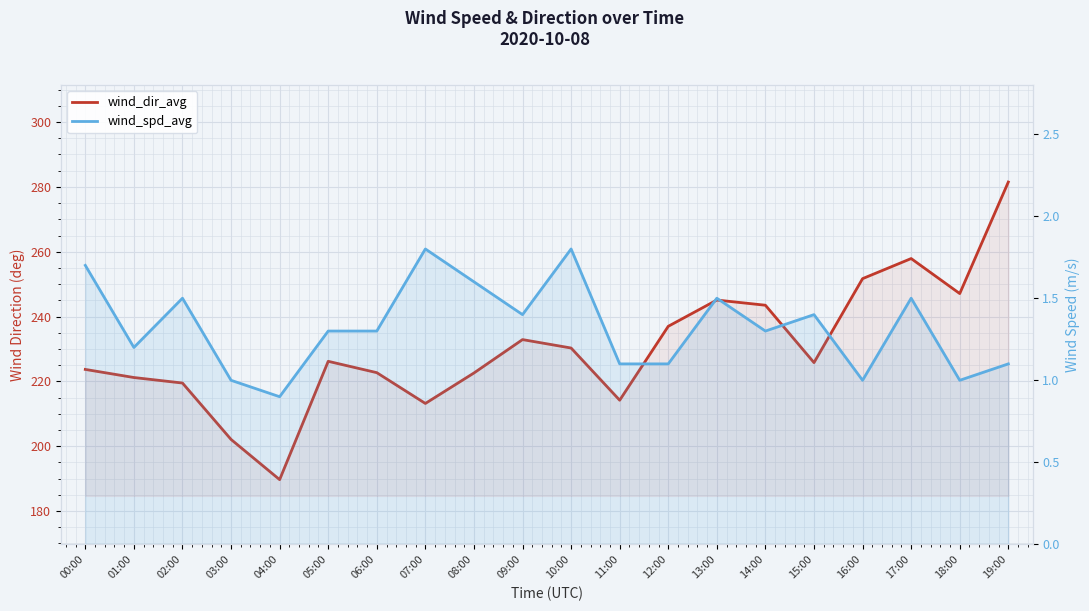

Reading left to right, what are all the values shown in this chart?

wind_dir_avg: 223.7	221.2	219.5	202.1	189.7	226.2	222.7	213.2	222.6	232.9	230.3	214.2	237.0	245.1	243.5	225.8	251.7	257.9	247.1	281.5
wind_spd_avg: 1.7	1.2	1.5	1.0	0.9	1.3	1.3	1.8	1.6	1.4	1.8	1.1	1.1	1.5	1.3	1.4	1.0	1.5	1.0	1.1